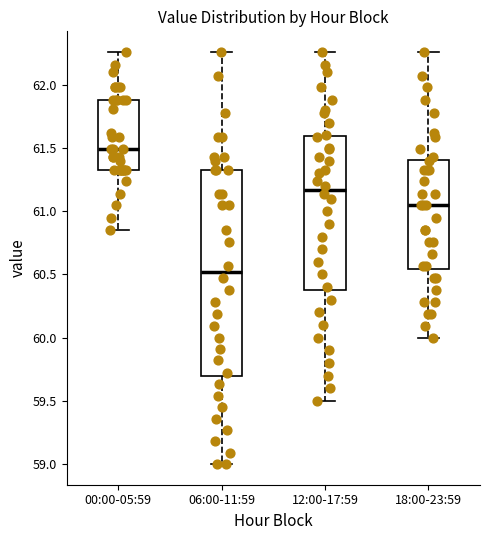

Reading left to right, read every box against the y-axis: the position of its median line, the range the box covers, and the ends of its whiskers. The values are not printed on the chart, so give them approximately, as read against the axis.

00:00-05:59: median 61.50, box 61.35 to 61.90, whiskers 60.85 to 62.25
06:00-11:59: median 60.50, box 59.70 to 61.35, whiskers 59.00 to 62.25
12:00-17:59: median 61.15, box 60.40 to 61.60, whiskers 59.50 to 62.25
18:00-23:59: median 61.05, box 60.55 to 61.40, whiskers 60.00 to 62.25